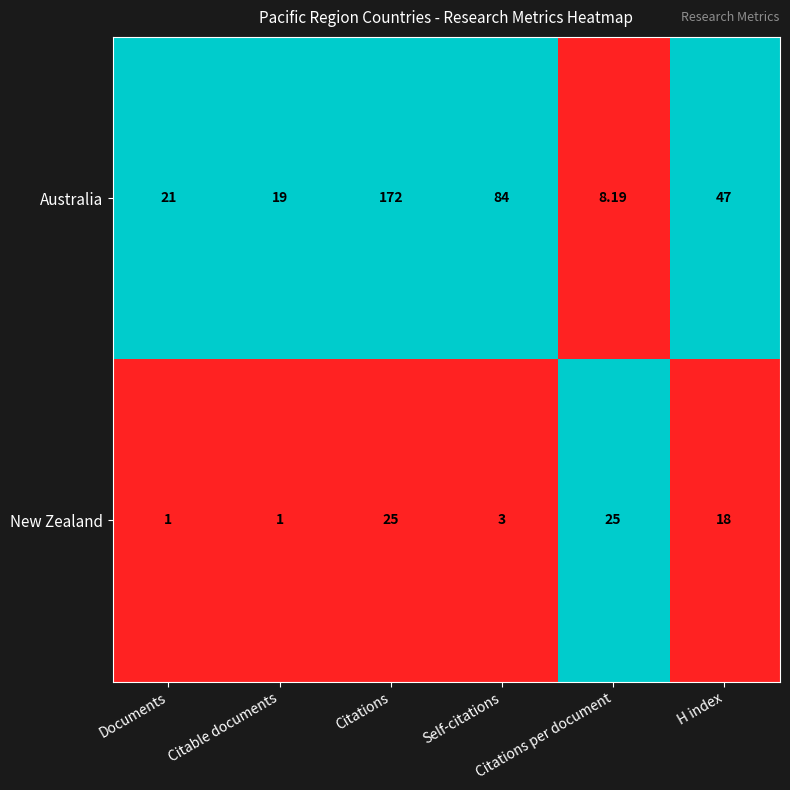

Rank the series by their maximum value, from lowest to highest.

New Zealand, Australia